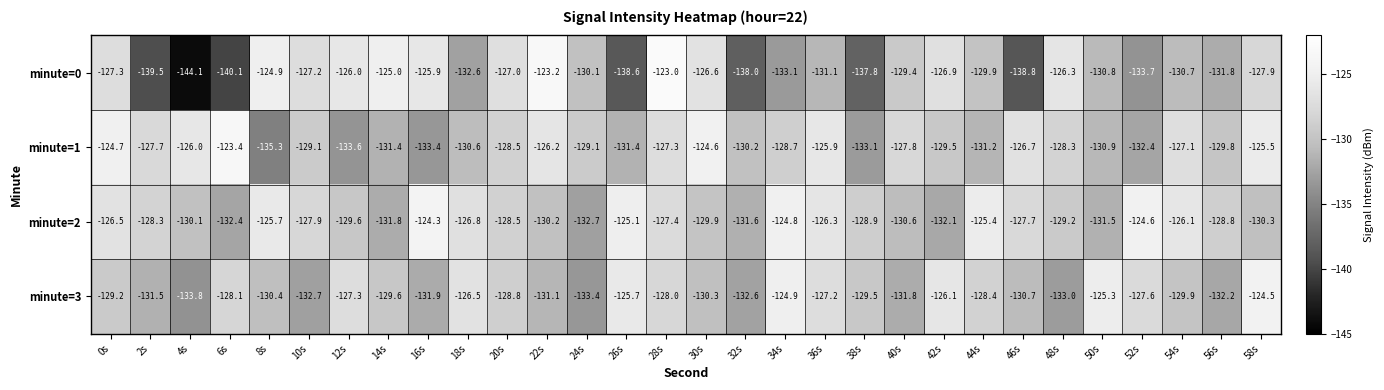

What value does the minute=0 series have at 40s?

-129.4